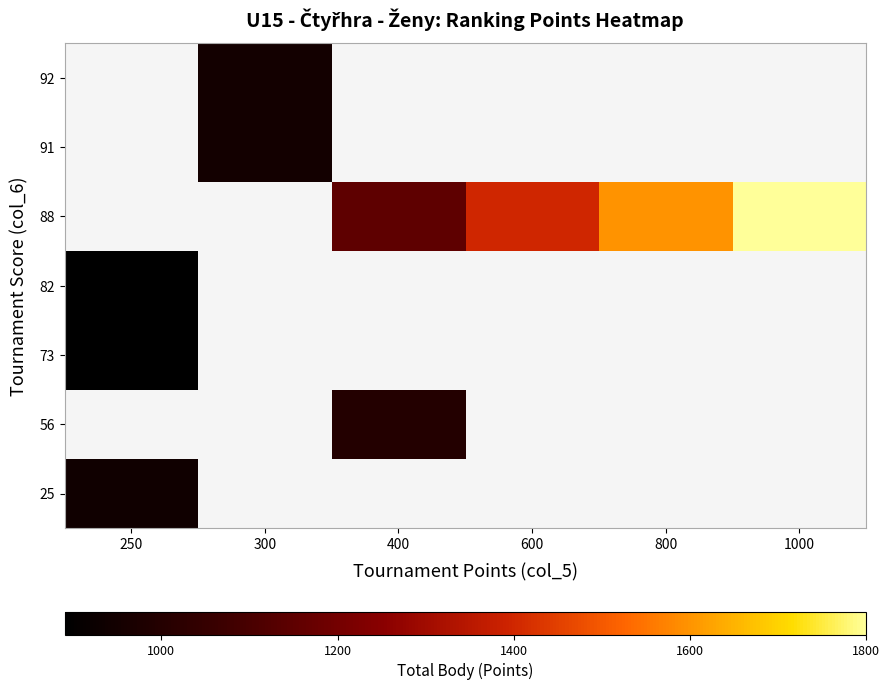

What is the maximum value shown in the chart?

1800.0